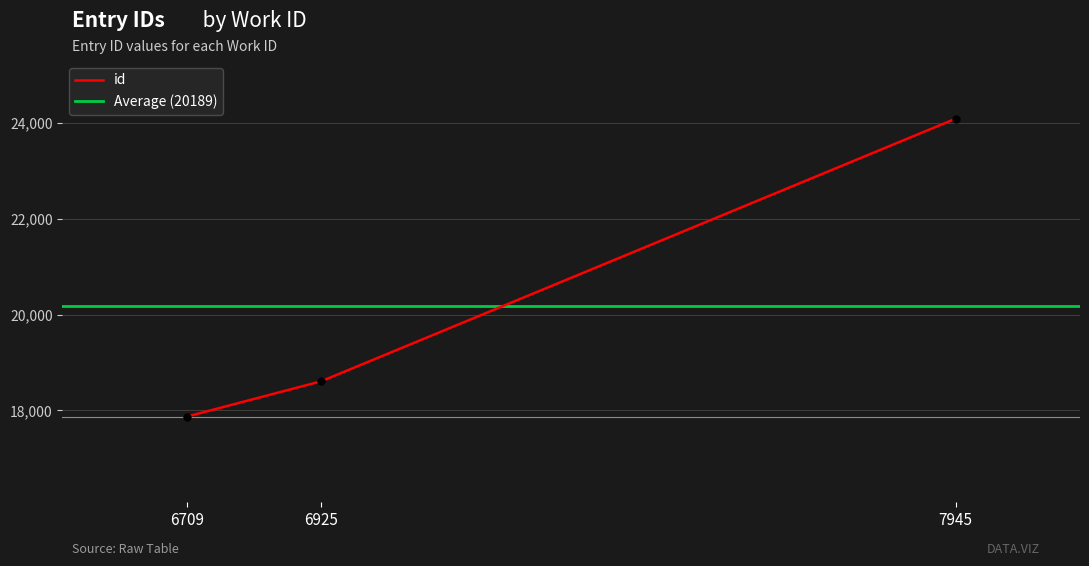

What value does the data have at 6925, to the nearest 10?

18610